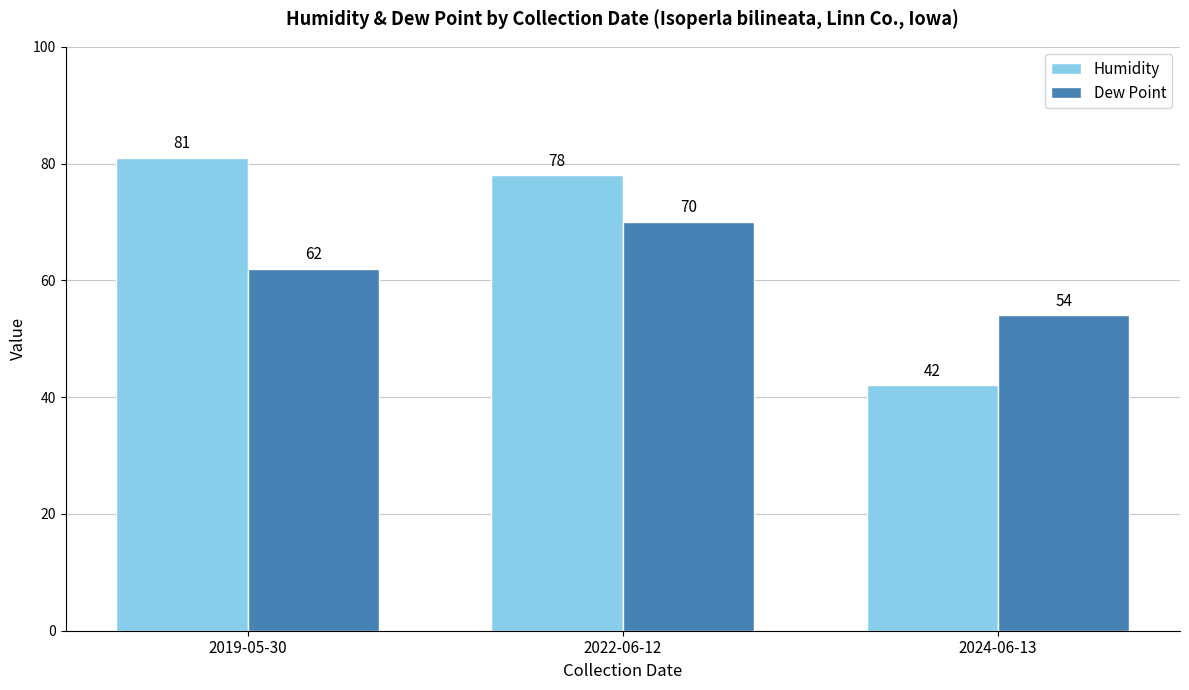

What is the spread (max minus min) of values at 2024-06-13?

12